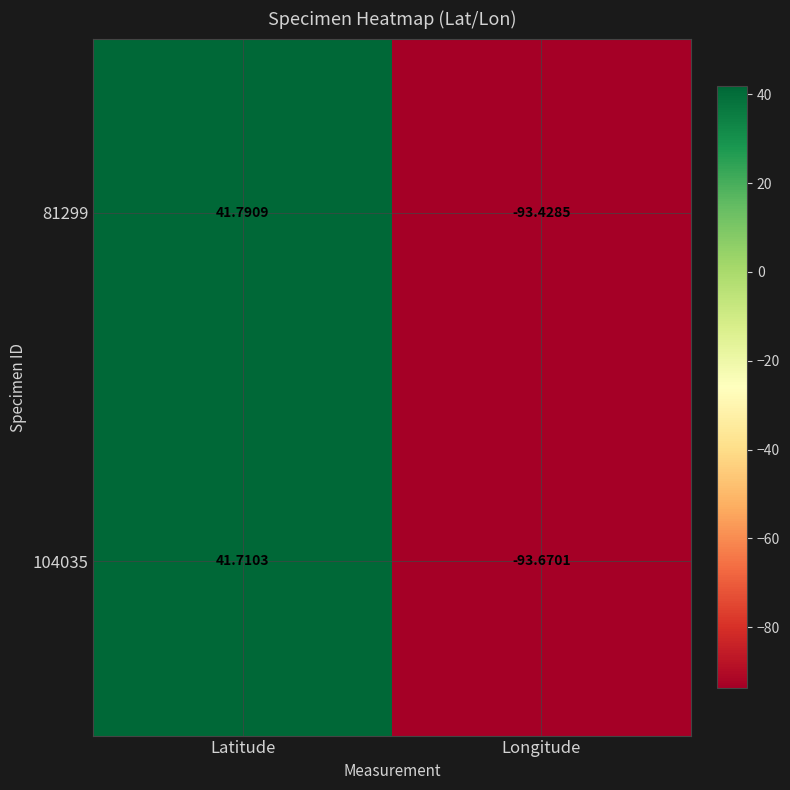

At which label does 104035 first exceed 41?

Latitude